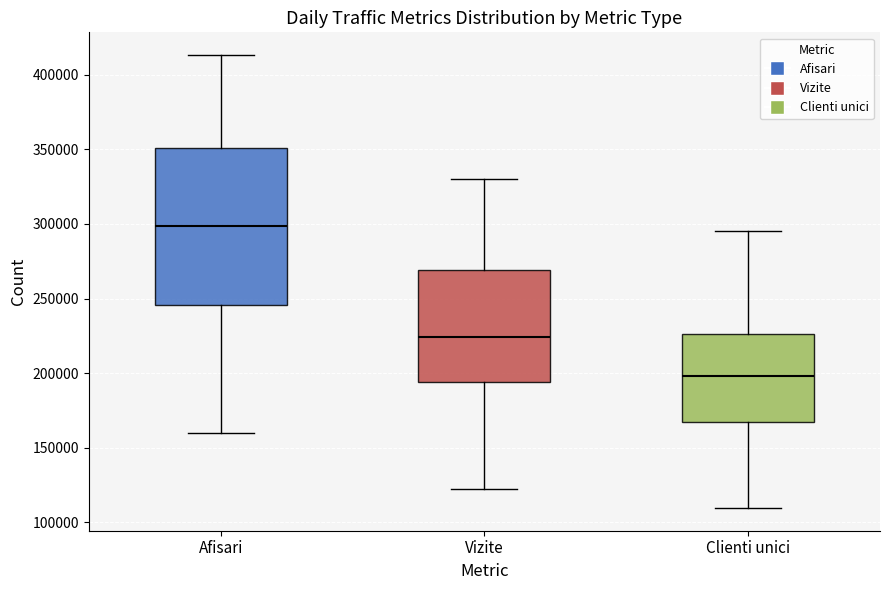

Comparing the boxes themselves (not the whiskers), which one is the tallest?

Afisari